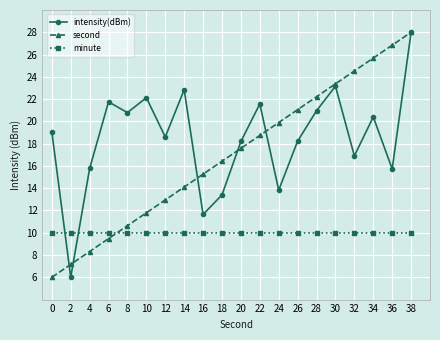

The second series shows 11.9 at 30. True or false?

False